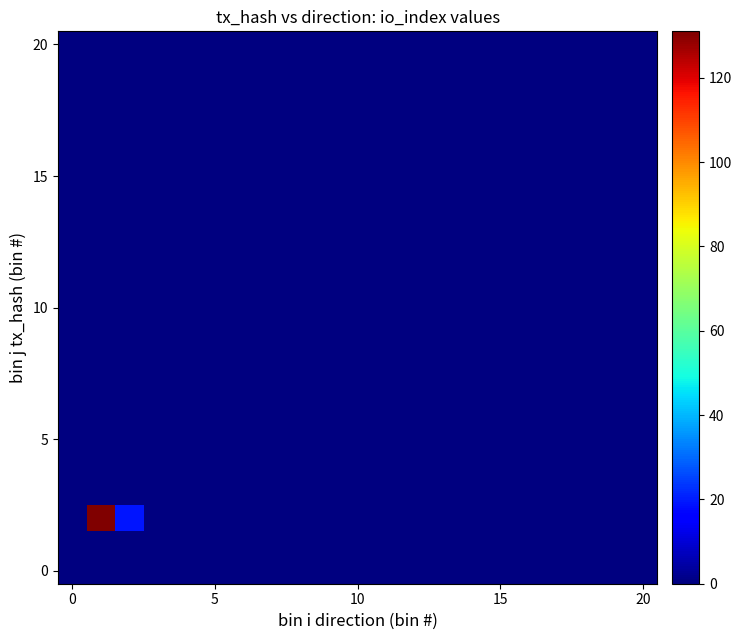

What is the greatest value displayed?

131